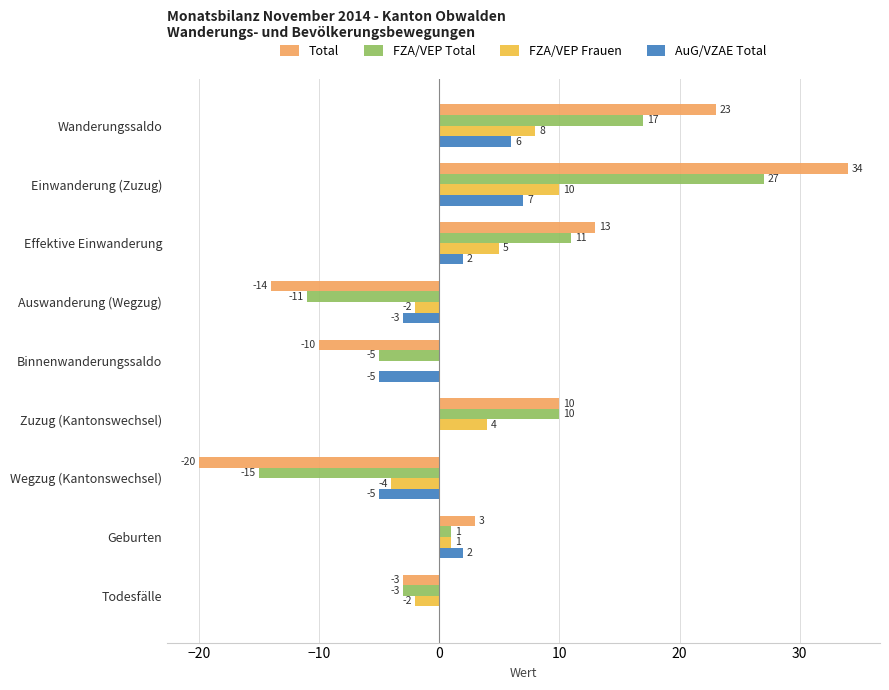

What is the highest value of the Total series?

34